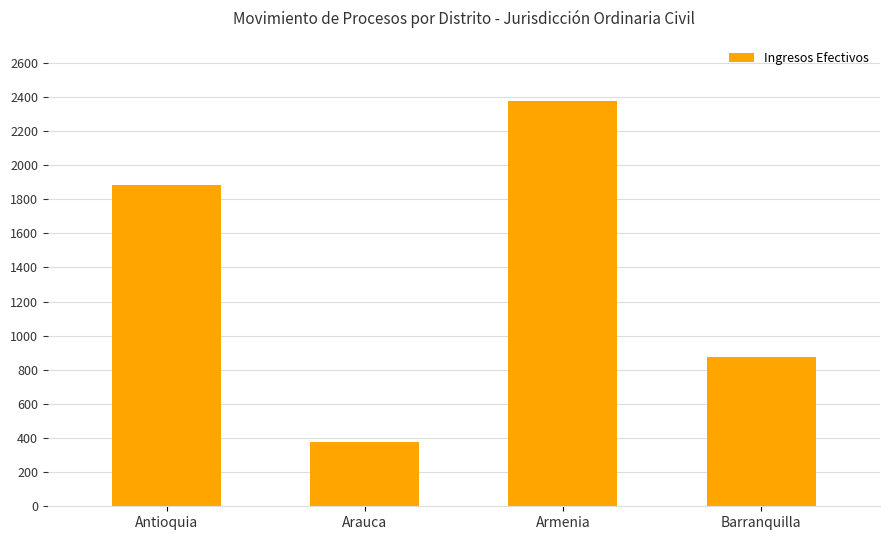

What is the maximum value shown in the chart?

2373